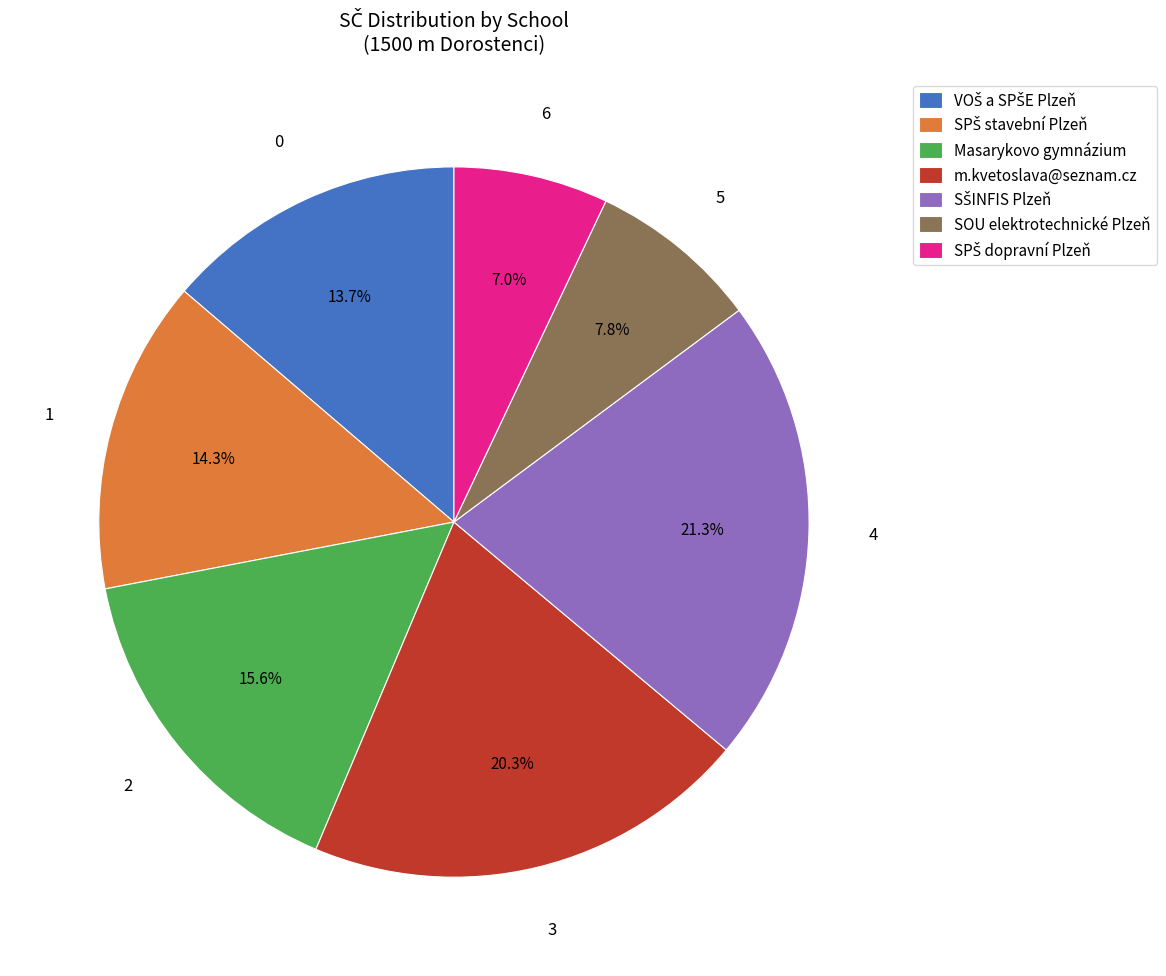

What portion of the pie excludes SOU elektrotechnické Plzeň?

92.2%